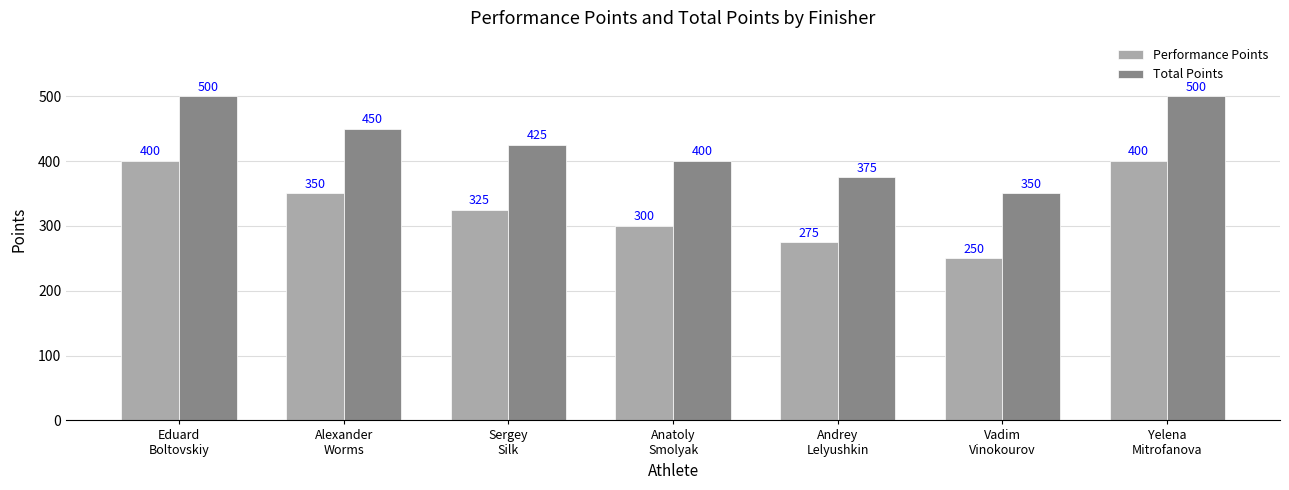

Reading left to right, list all the values displayed in this chart.

Performance Points: 400	350	325	300	275	250	400
Total Points: 500	450	425	400	375	350	500